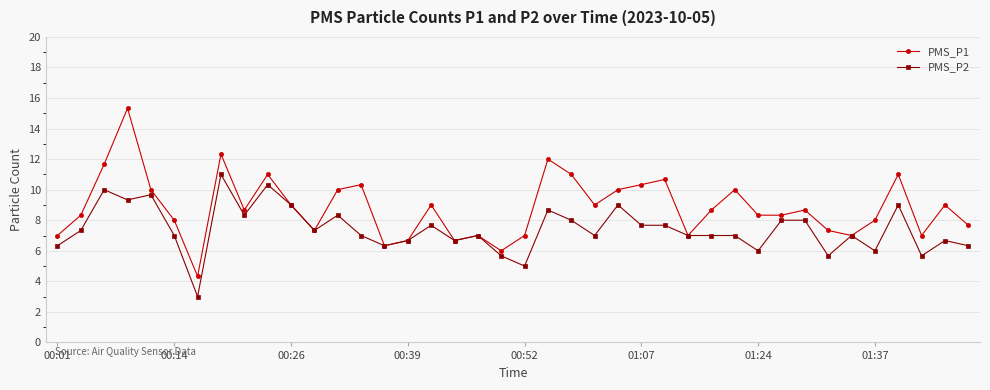

Reading left to right, what are all the values shown in this chart?

PMS_P1: 7.0	8.3	11.7	15.3	10.0	8.0	4.3	12.3	8.7	11.0	9.0	7.3	10.0	10.3	6.3	6.7	9.0	6.7	7.0	6.0	7.0	12.0	11.0	9.0	10.0	10.3	10.7	7.0	8.7	10.0	8.3	8.3	8.7	7.3	7.0	8.0	11.0	7.0	9.0	7.7
PMS_P2: 6.3	7.3	10.0	9.3	9.7	7.0	3.0	11.0	8.3	10.3	9.0	7.3	8.3	7.0	6.3	6.7	7.7	6.7	7.0	5.7	5.0	8.7	8.0	7.0	9.0	7.7	7.7	7.0	7.0	7.0	6.0	8.0	8.0	5.7	7.0	6.0	9.0	5.7	6.7	6.3